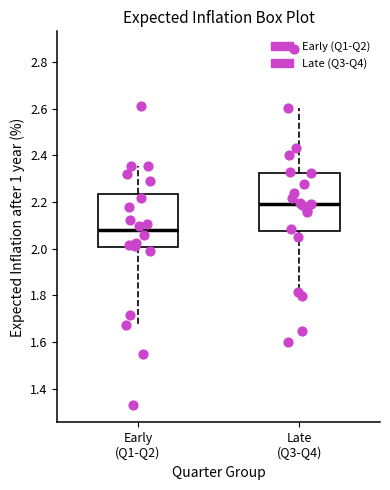

Which box has the lowest median line?

Early (Q1-Q2)